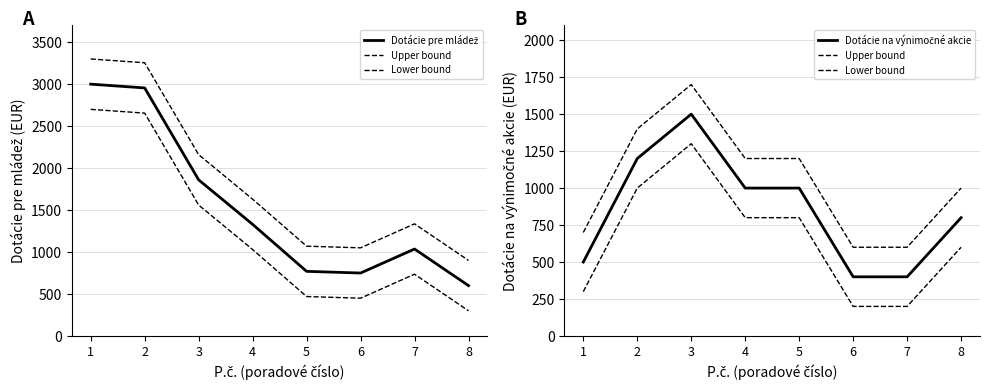

True or false: Dotácie pre mládež has a value of 770.0 at 5.

True